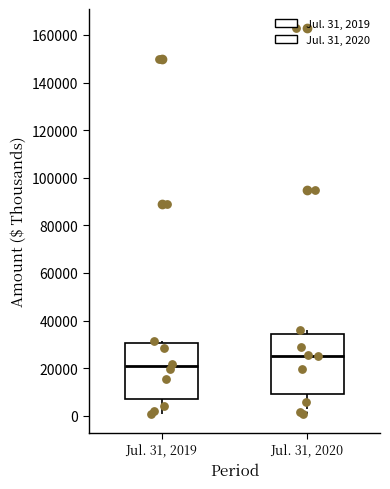

Reading left to right, read every box against the y-axis: the position of its median line, the range the box covers, and the ends of its whiskers. The values are not printed on the chart, so give them approximately, as read against the axis.

Jul. 31, 2019: median 20000, box 8000 to 30000, whiskers 0 to 32000
Jul. 31, 2020: median 26000, box 10000 to 34000, whiskers 0 to 36000